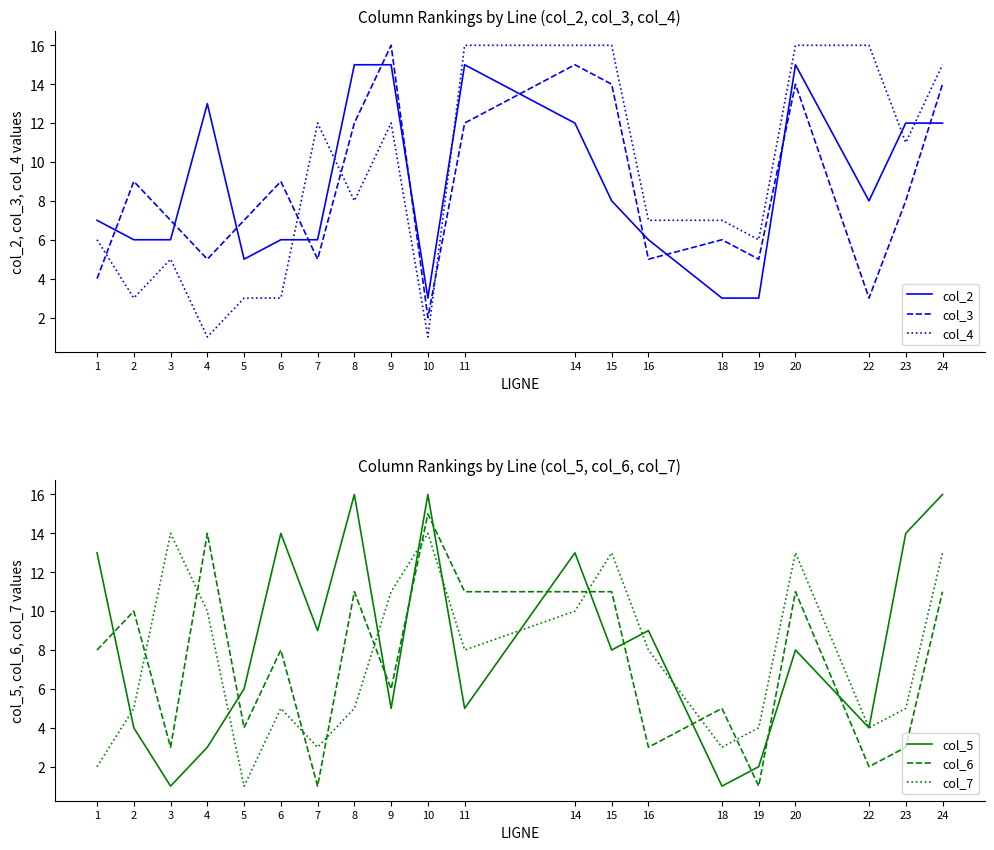

True or false: col_4 and col_2 cross at least once.

True